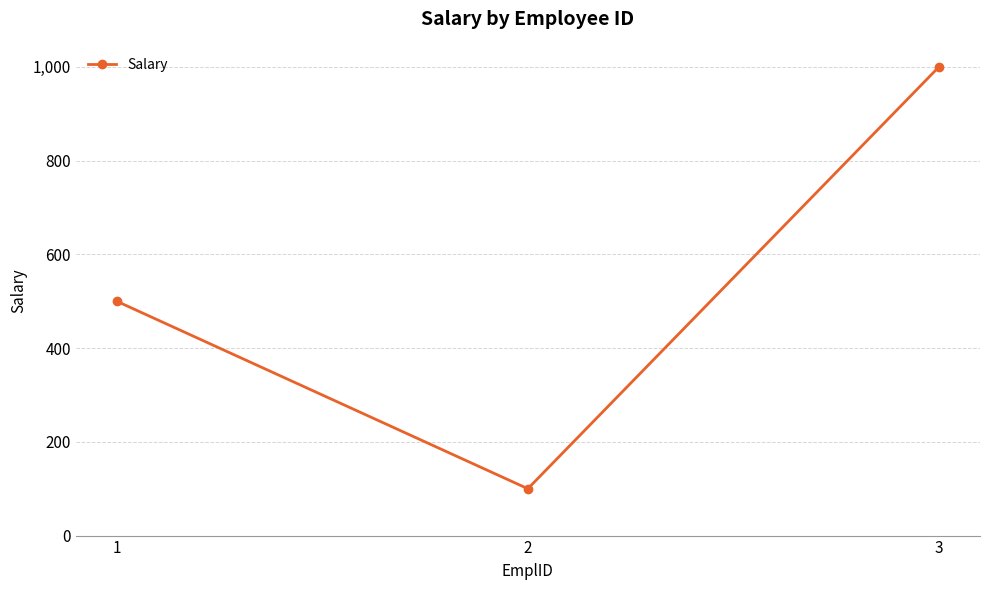

At which category does the chart reach its peak across all series?

3